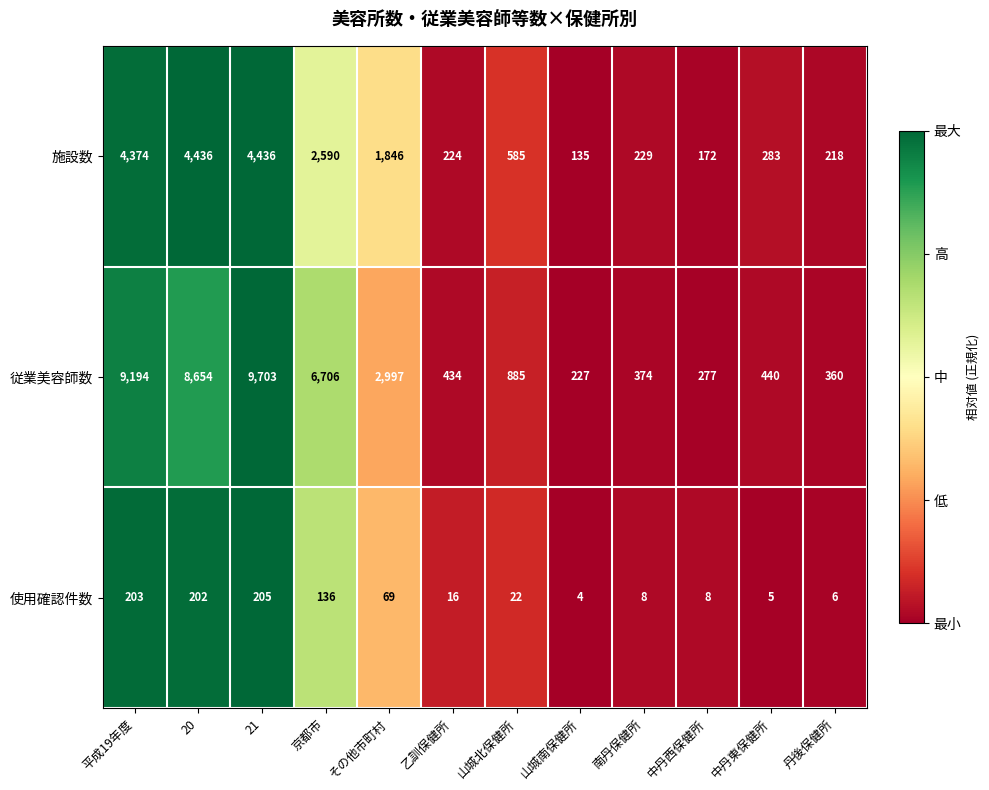

Rank the series by their maximum value, from highest to lowest.

従業美容師数, 施設数, 使用確認件数